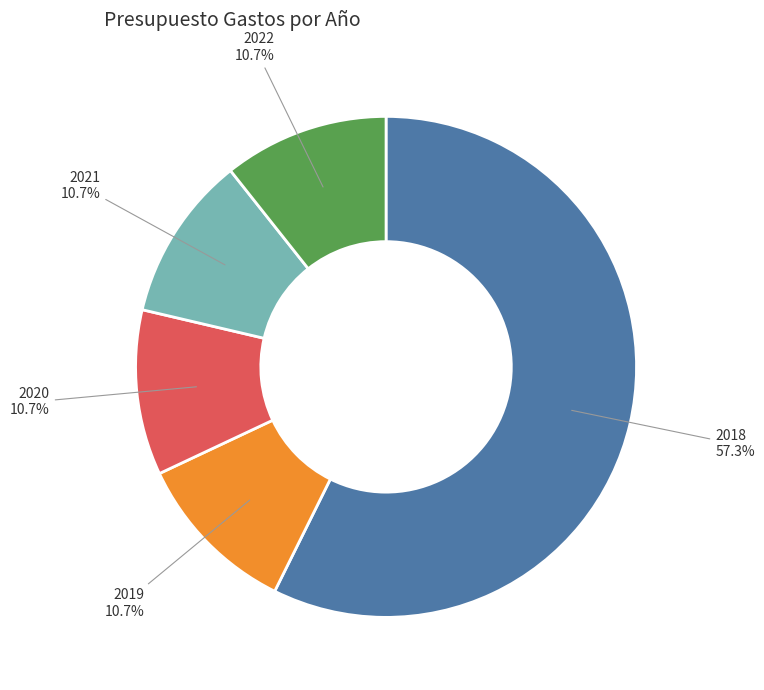

Do 2021 and 2020 together represent more than half of the pie?

No